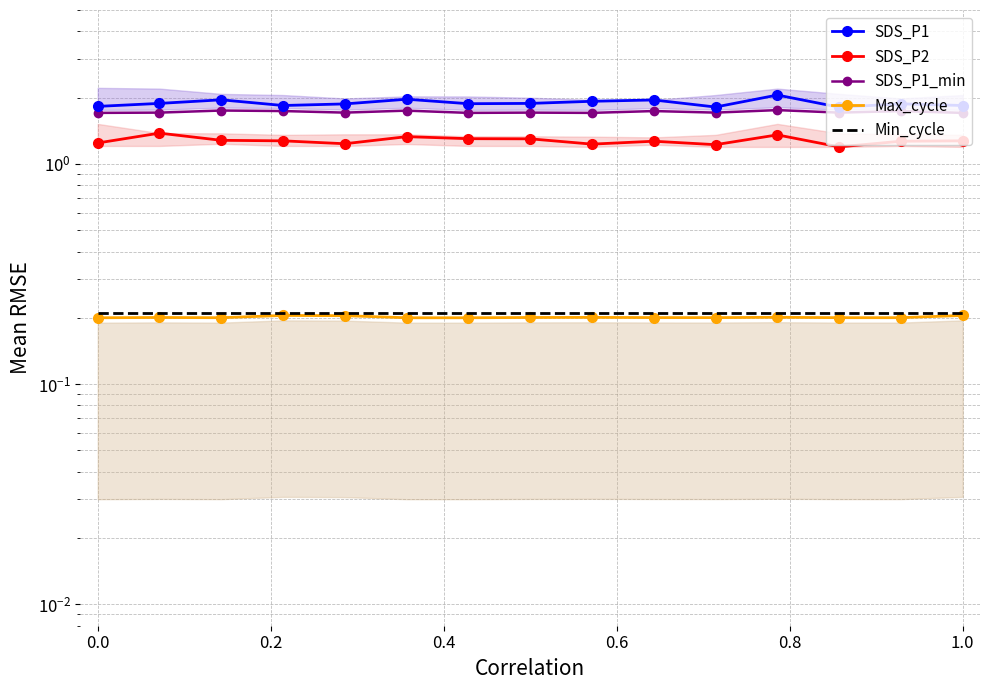

What is the maximum value shown in the chart?

2.1